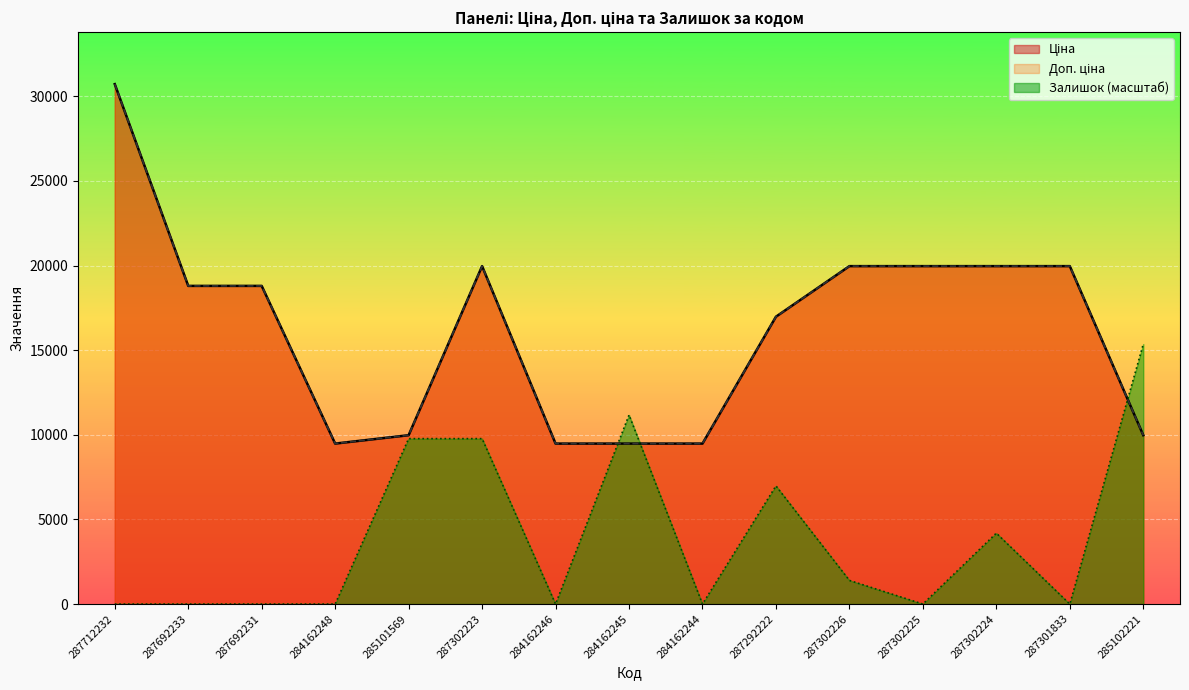

How many categories are shown in the chart?

15